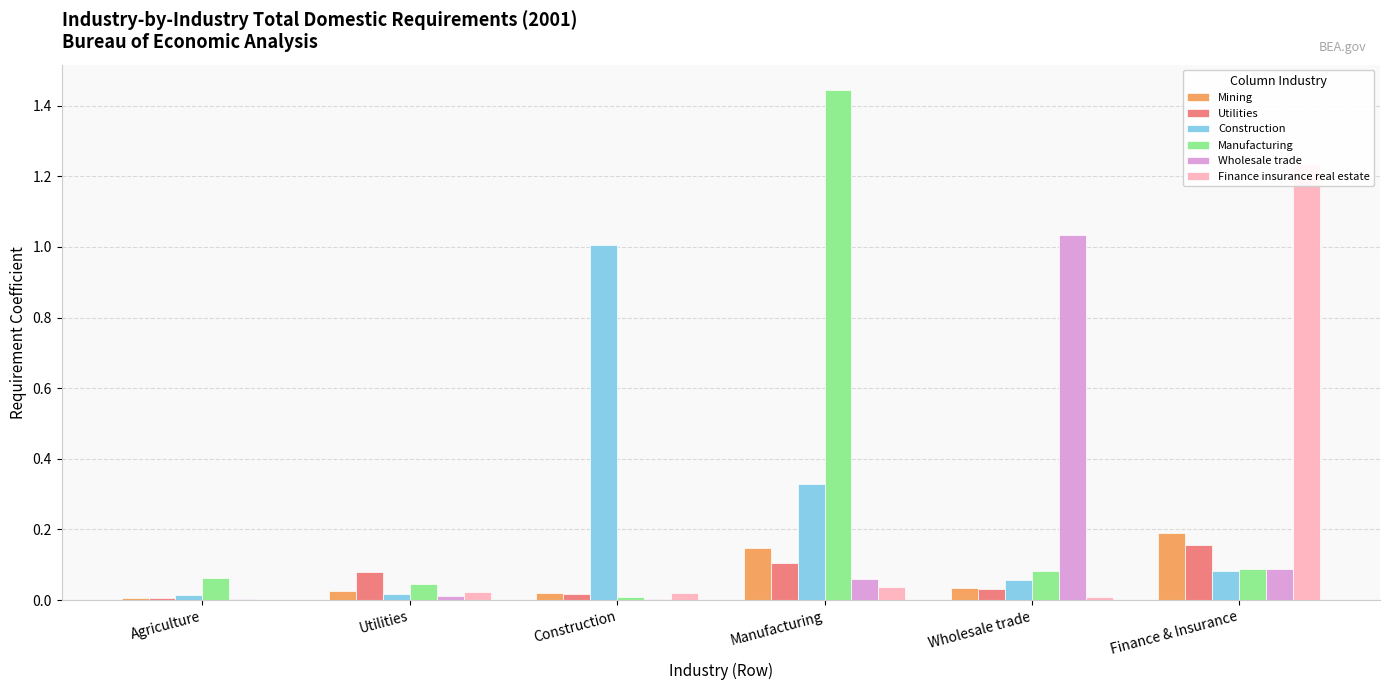

At which category does the chart reach its minimum across all series?

Agriculture